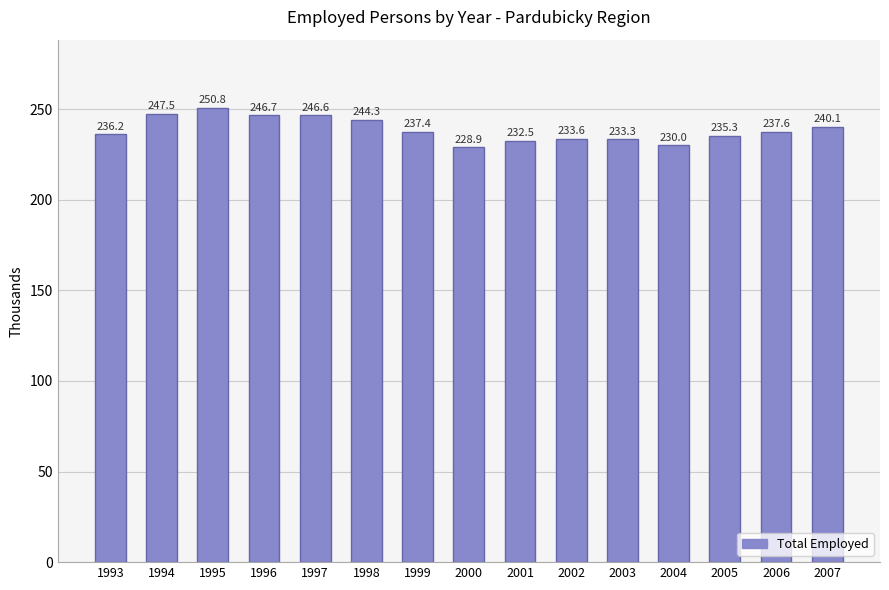

Reading left to right, transcribe all the data shown in this chart.

236.2	247.5	250.8	246.7	246.6	244.3	237.4	228.9	232.5	233.6	233.3	230.0	235.3	237.6	240.1